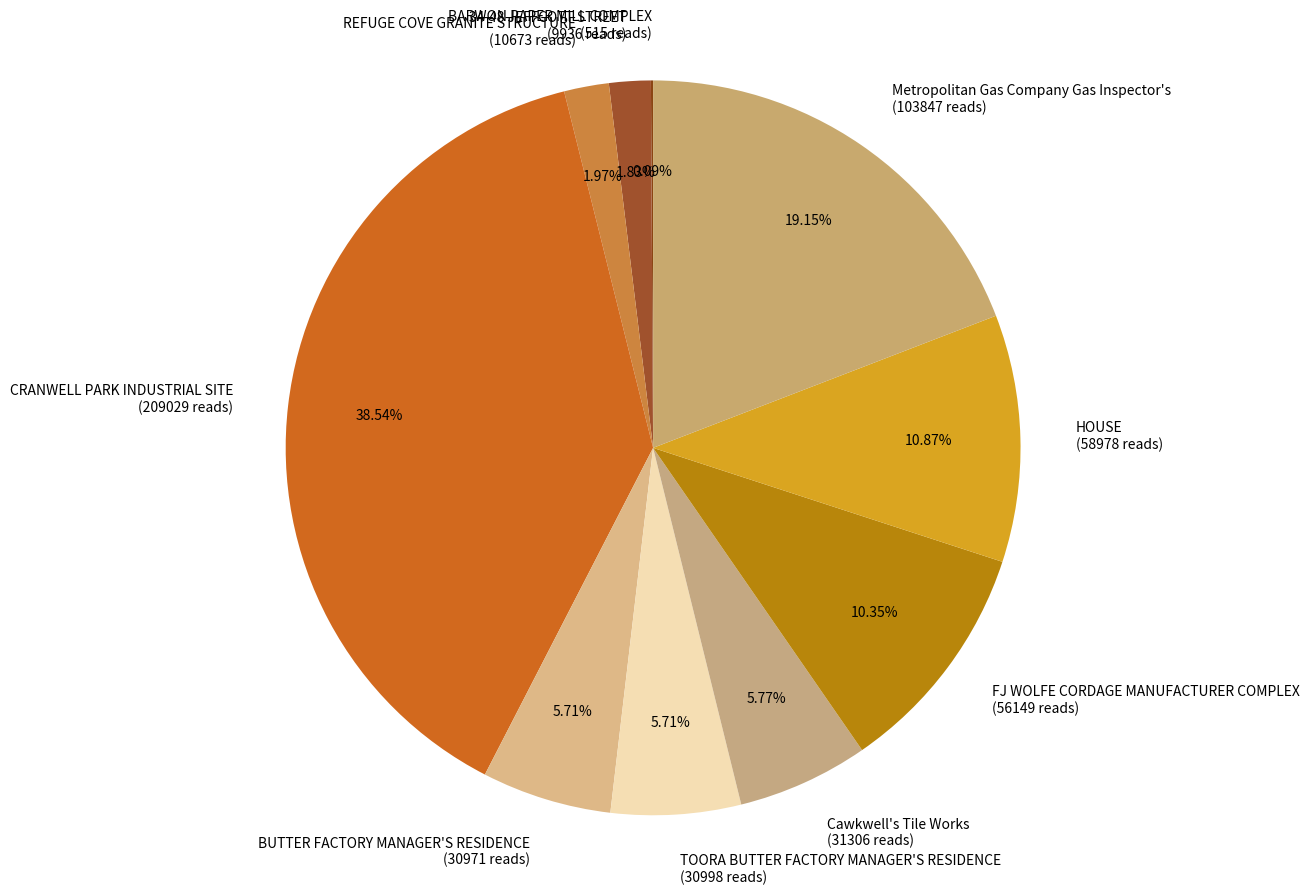

To the nearest percent, what is the difference between the largest and smallest slice percentages?

38%